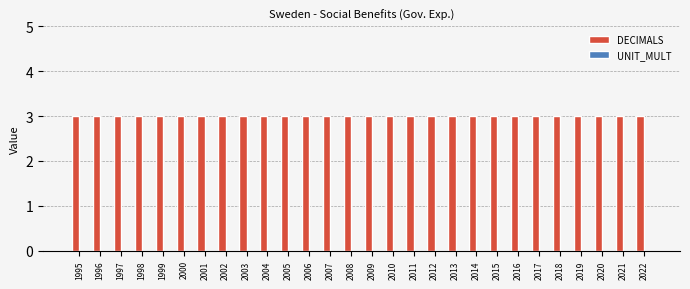

The UNIT_MULT series shows 0 at 2011. True or false?

True